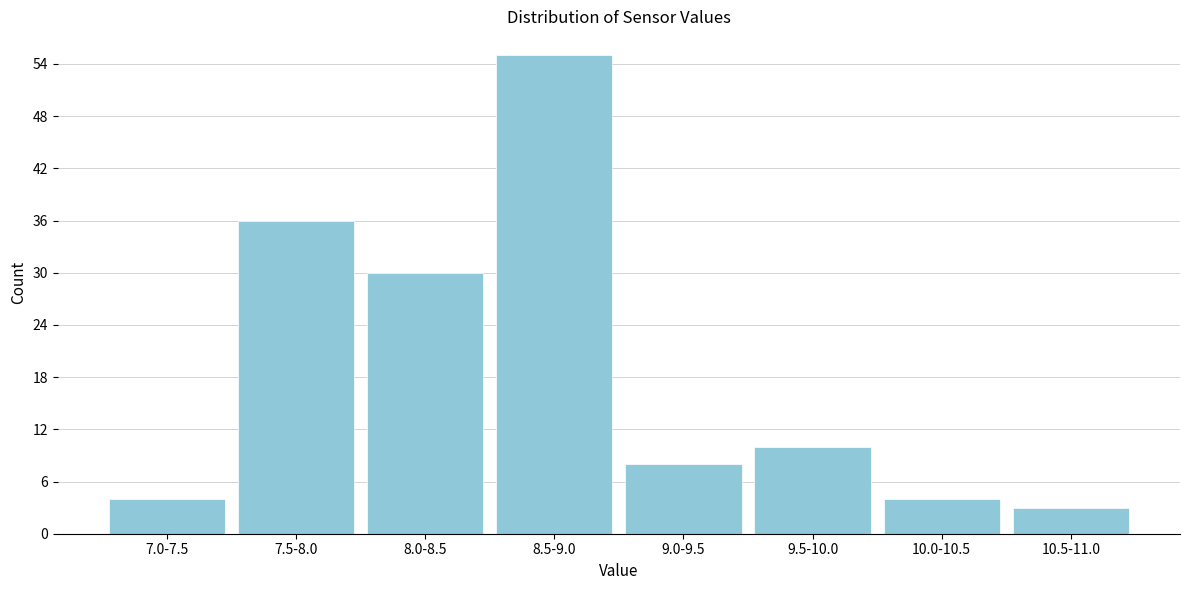

Reading left to right, what are all the values shown in this chart?

4	36	30	55	8	10	4	3